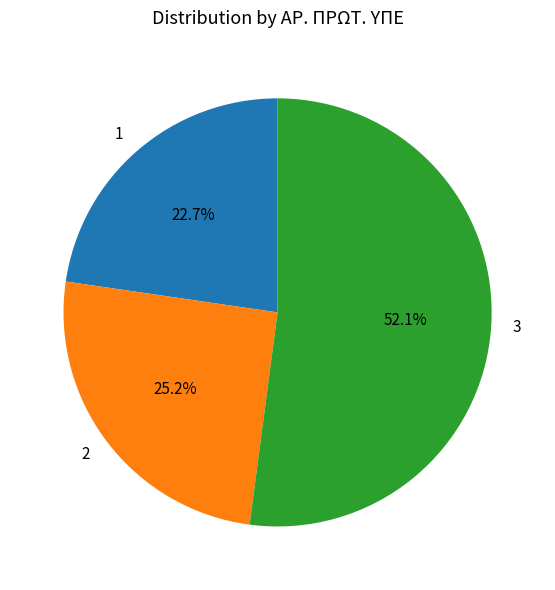

How much of the chart is everything except 2?

74.8%